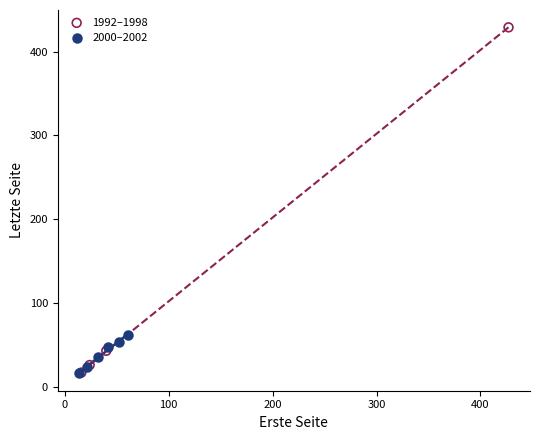

Which series has the largest Y range (max minus min)?

1992–1998